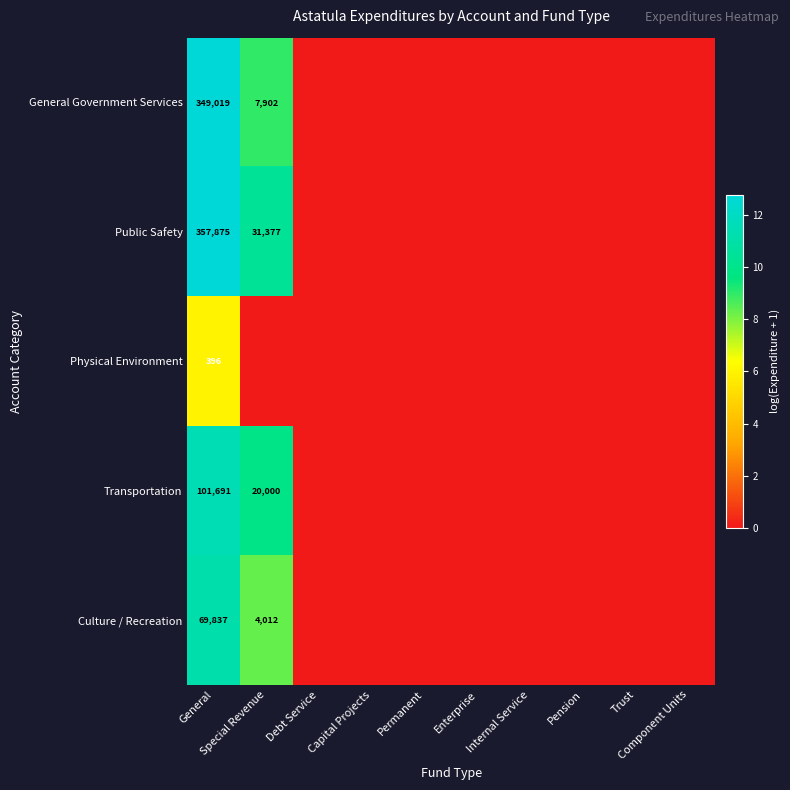

At how many categories does at least one series exceed 2?

2